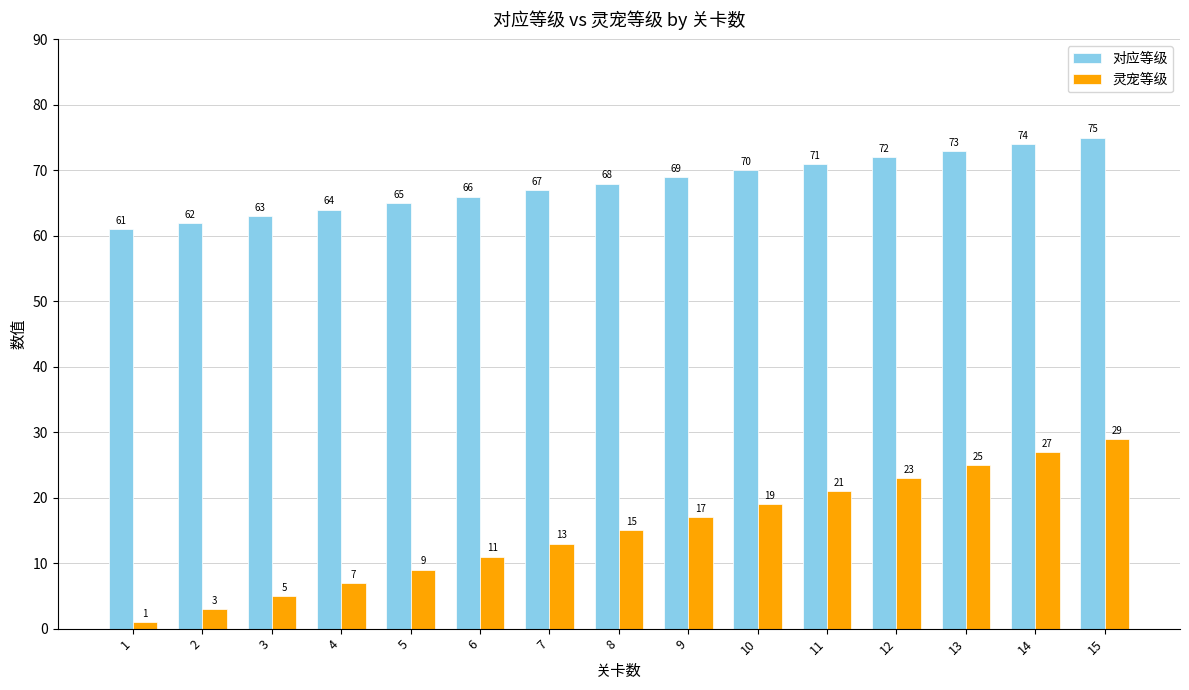

How many distinct data groups are displayed?

2